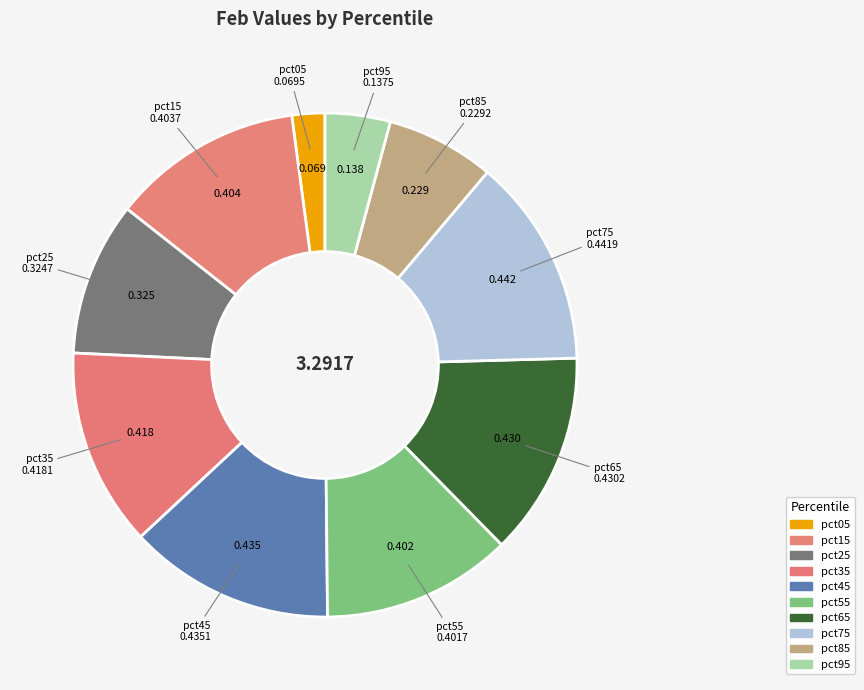

Which category has the smallest portion of the pie?

pct05